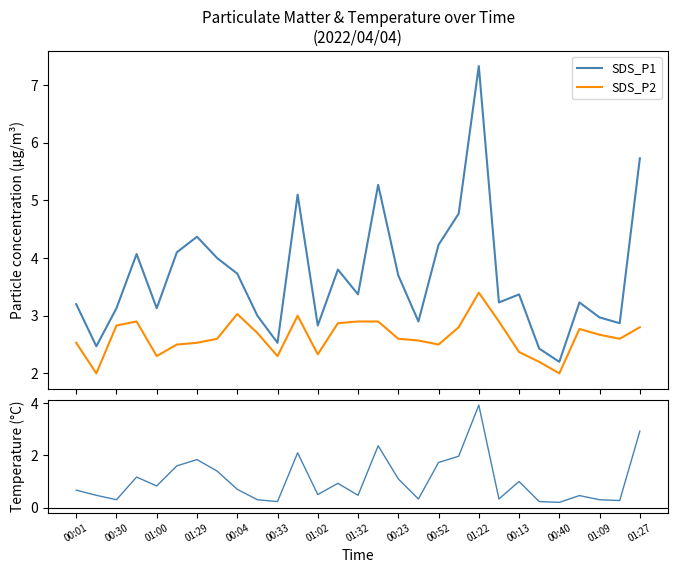

Which series has the widest spread of values?

SDS_P1